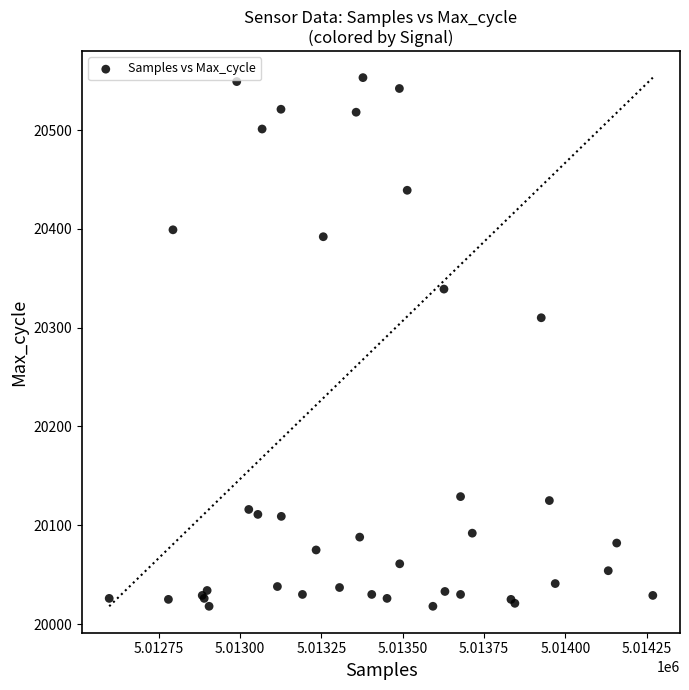

What Y value in the scatter plot is closest to 20285?

20310